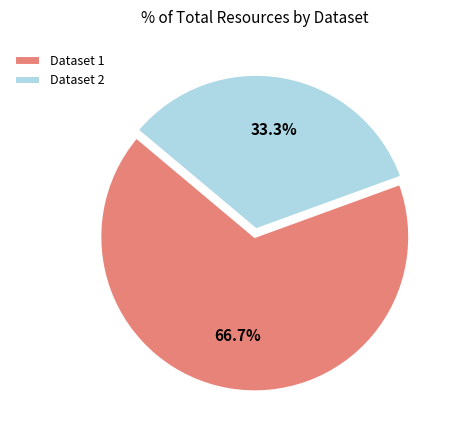

Does any single category account for the majority?

Yes